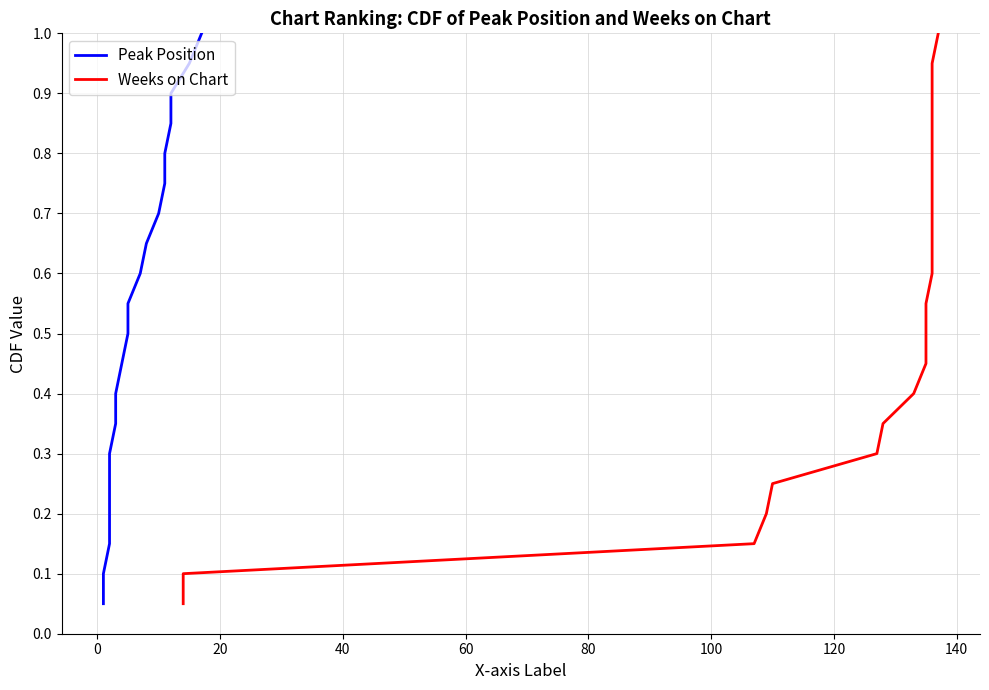

Does the chart have visible grid lines?

Yes